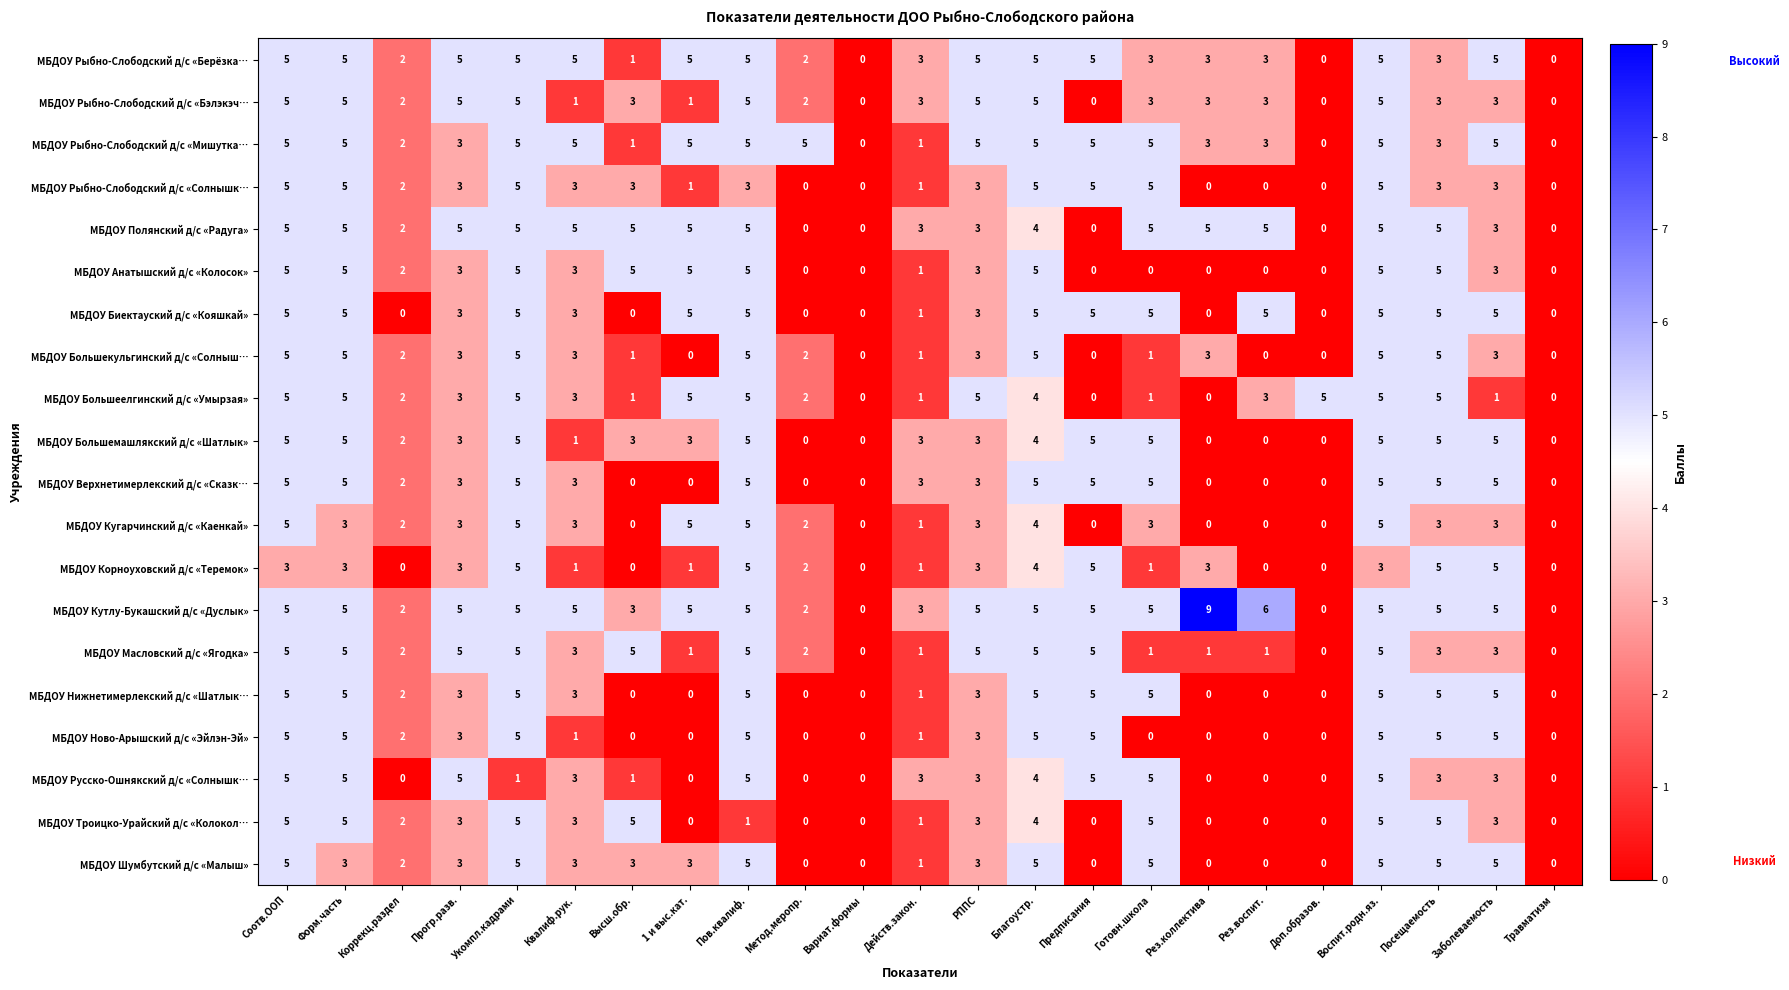

How many МБДОУ Верхнетимерлекский д/с «Сказк… values are between 0 and 5?

23